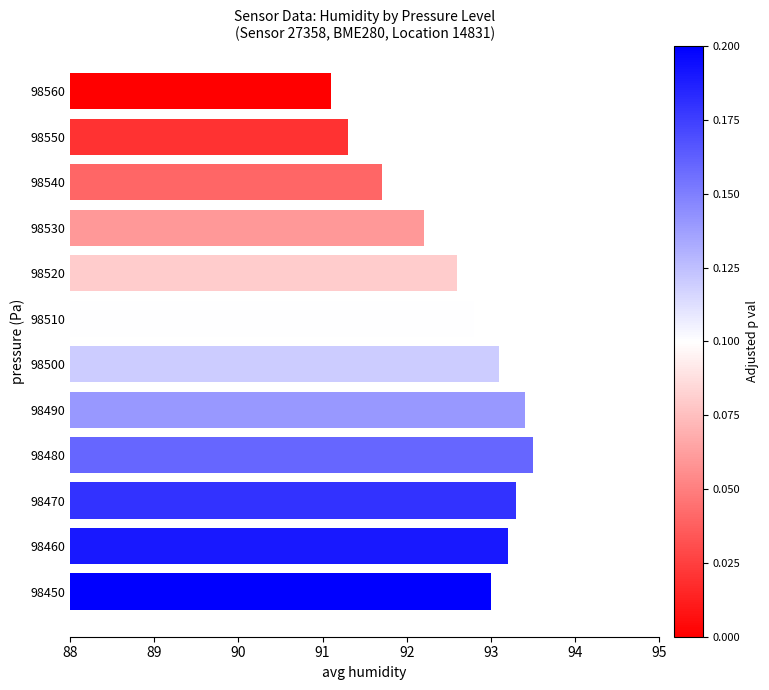

What is the difference between the values at 98520 and 98470?

0.7